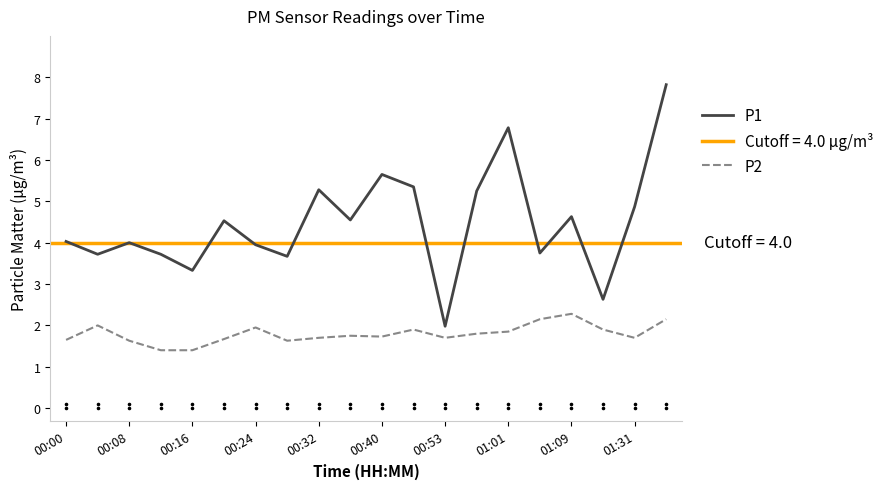

At which category is the sum across all series the highest?

19